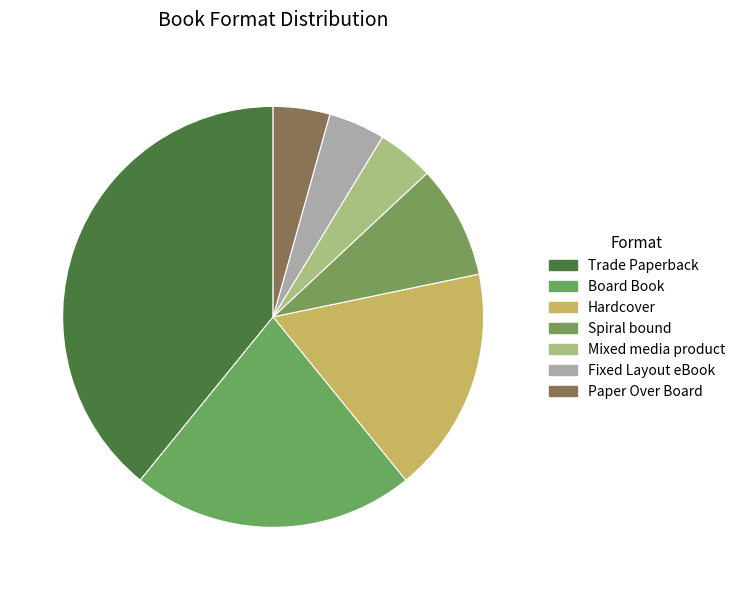

To the nearest percent, what is the difference between the Trade Paperback and Board Book slice percentages?

17%